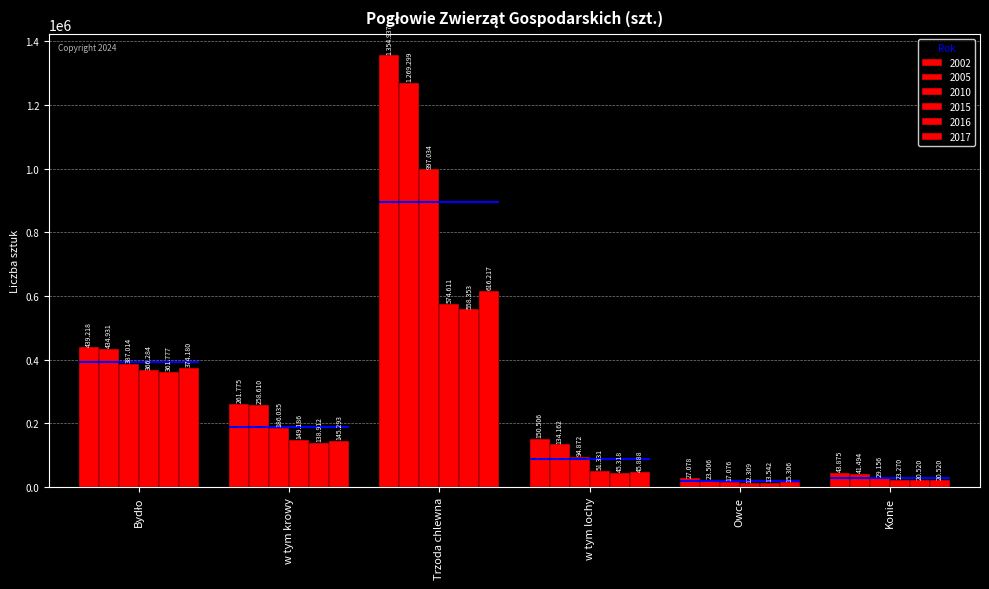

What is the maximum value for 2016?

558353